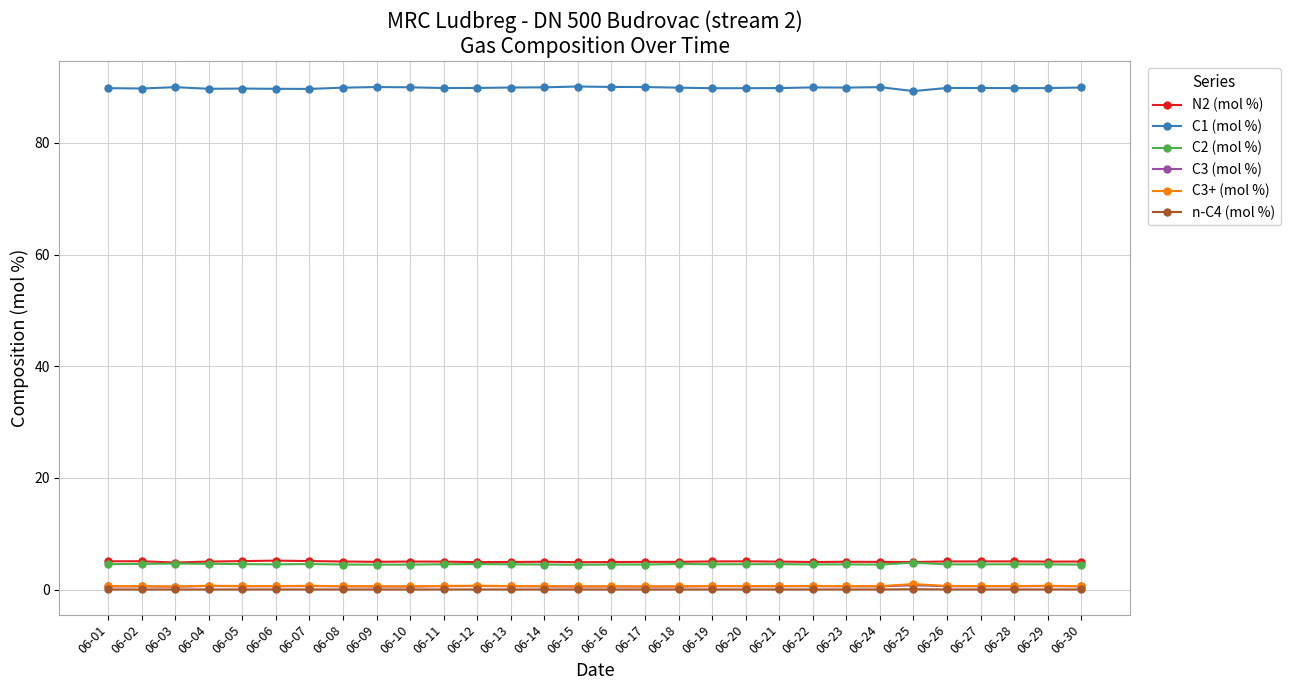

Count the C2 (mol %) values in the range 4 to 5.

30